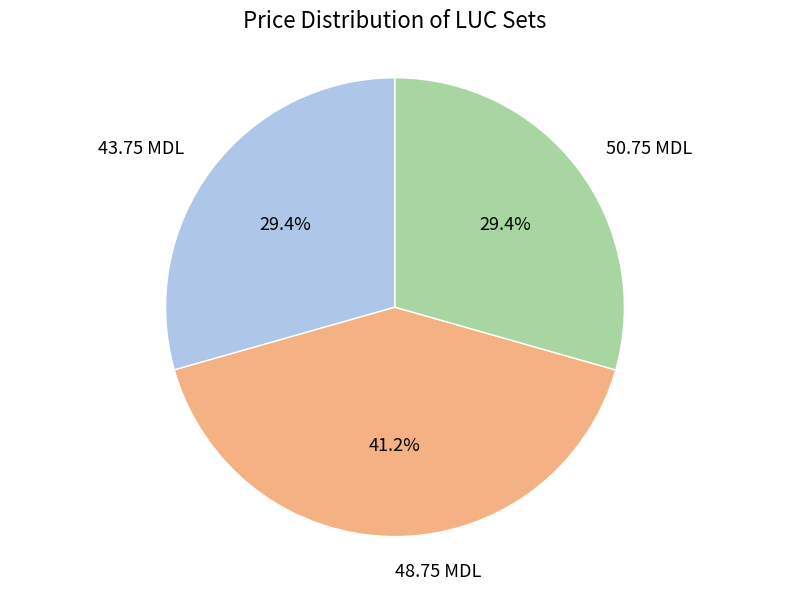

Is there any slice that represents more than half of the pie?

No